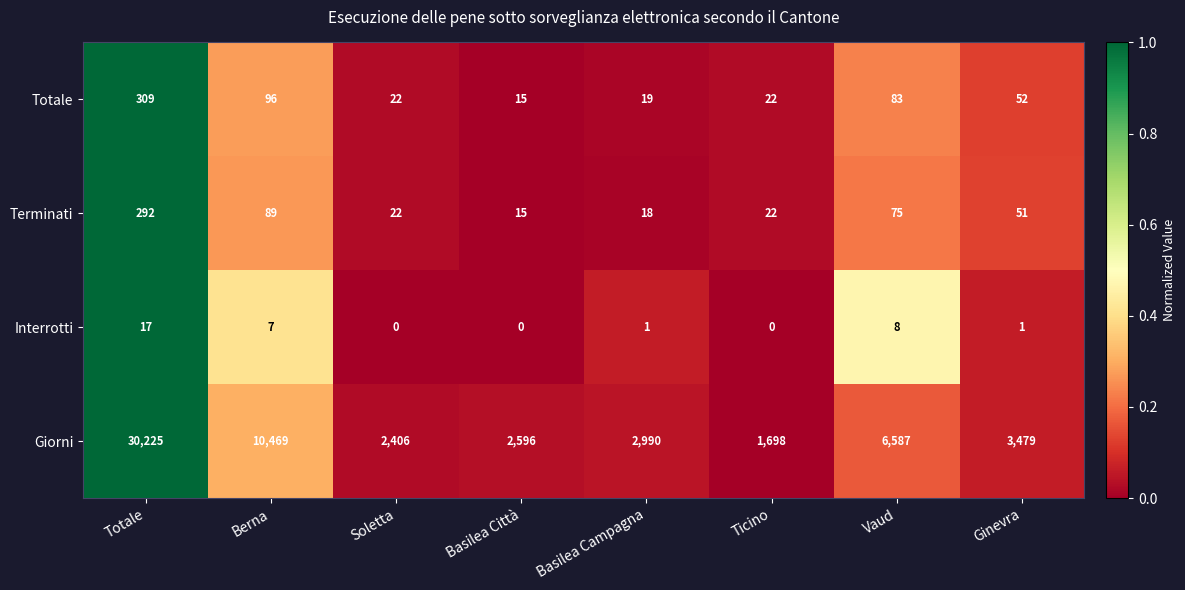

What is the average value of the Totale series?

77